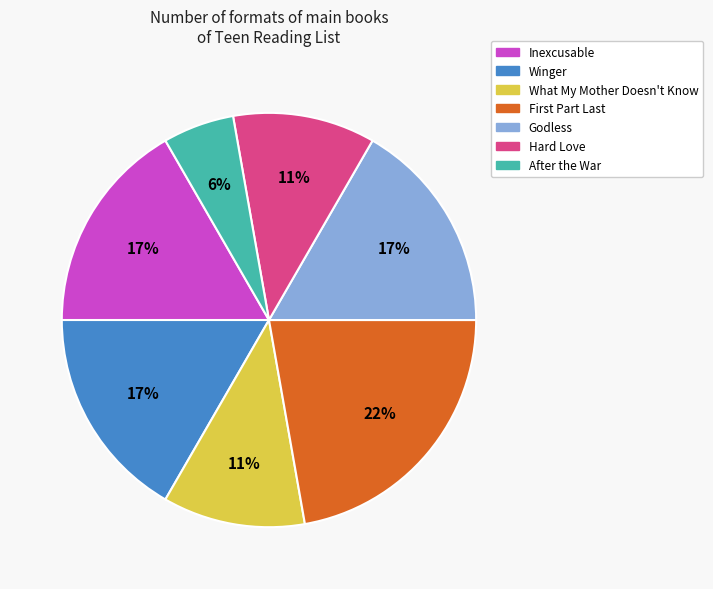

To the nearest percent, what is the average slice percentage?

14%